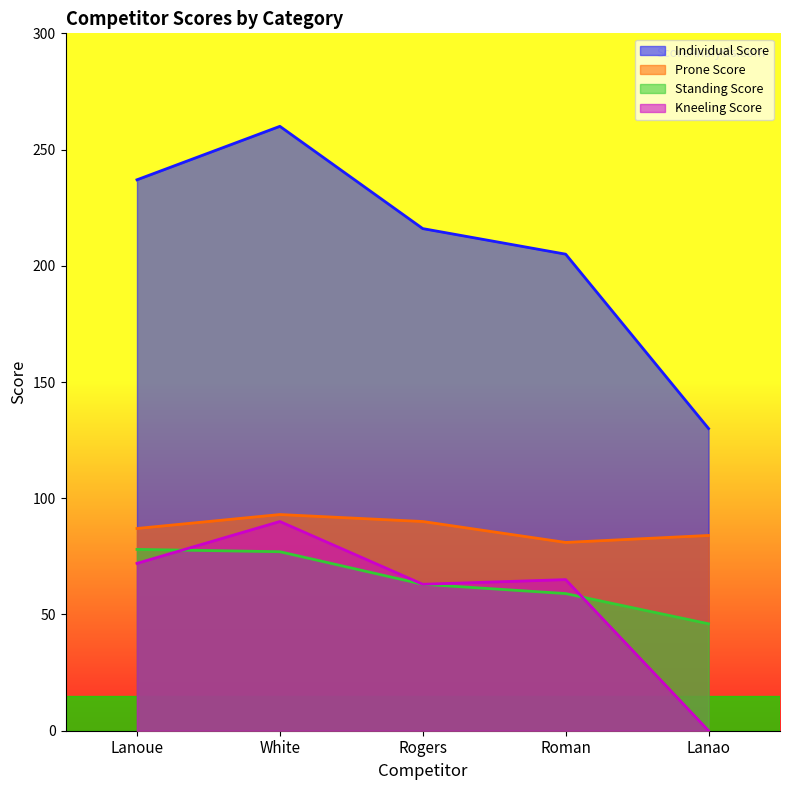

Reading left to right, extract all data points from this chart.

Individual Score: Lanoue=237	White=260	Rogers=216	Roman=205	Lanao=130
Prone Score: Lanoue=87	White=93	Rogers=90	Roman=81	Lanao=84
Standing Score: Lanoue=78	White=77	Rogers=63	Roman=59	Lanao=46
Kneeling Score: Lanoue=72	White=90	Rogers=63	Roman=65	Lanao=0